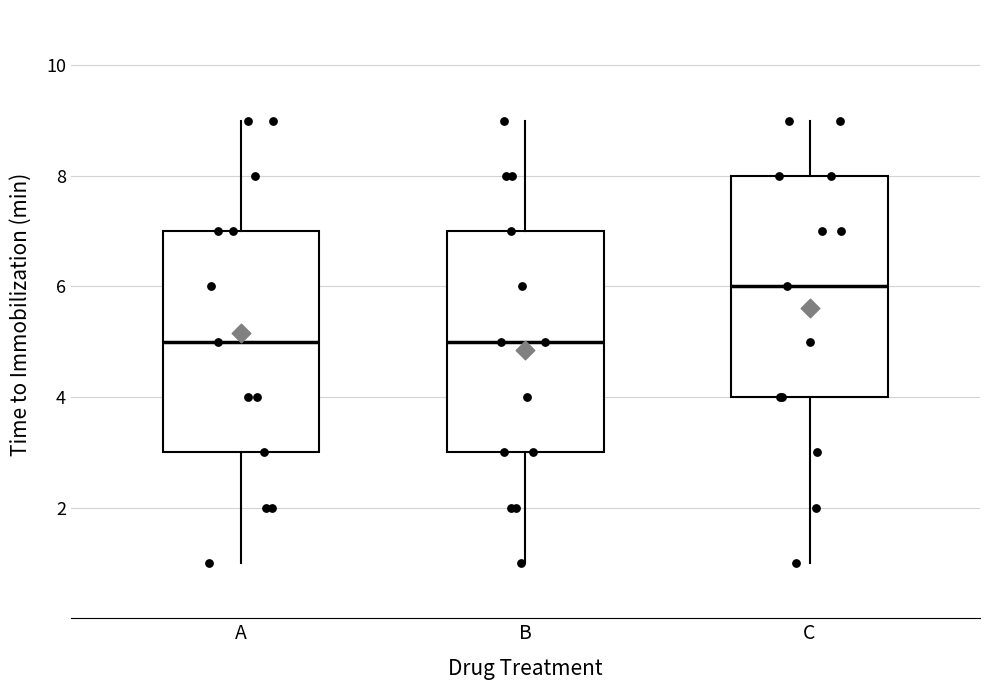

Reading left to right, transcribe this box plot: for each box, give where its median line is, the range the box spans, and where its two whiskers end, as read against the y-axis. The values are not printed on the chart, so give them approximately, as read against the axis.

A: median 5, box 3 to 7, whiskers 1 to 9
B: median 5, box 3 to 7, whiskers 1 to 9
C: median 6, box 4 to 8, whiskers 1 to 9